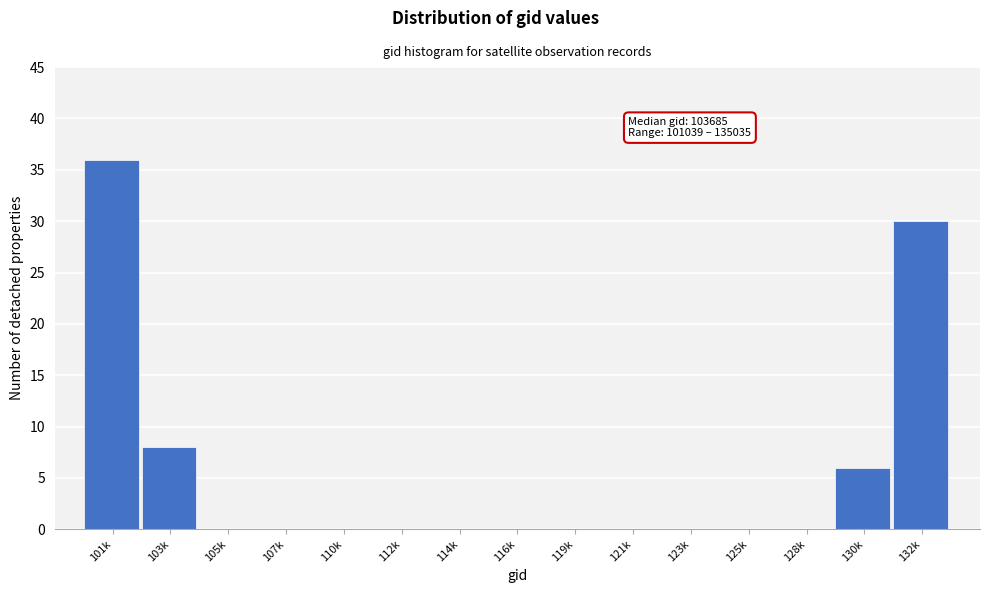

Reading left to right, what are all the values shown in this chart?

101k=36	103k=8	105k=0	107k=0	110k=0	112k=0	114k=0	116k=0	119k=0	121k=0	123k=0	125k=0	128k=0	130k=6	132k=30